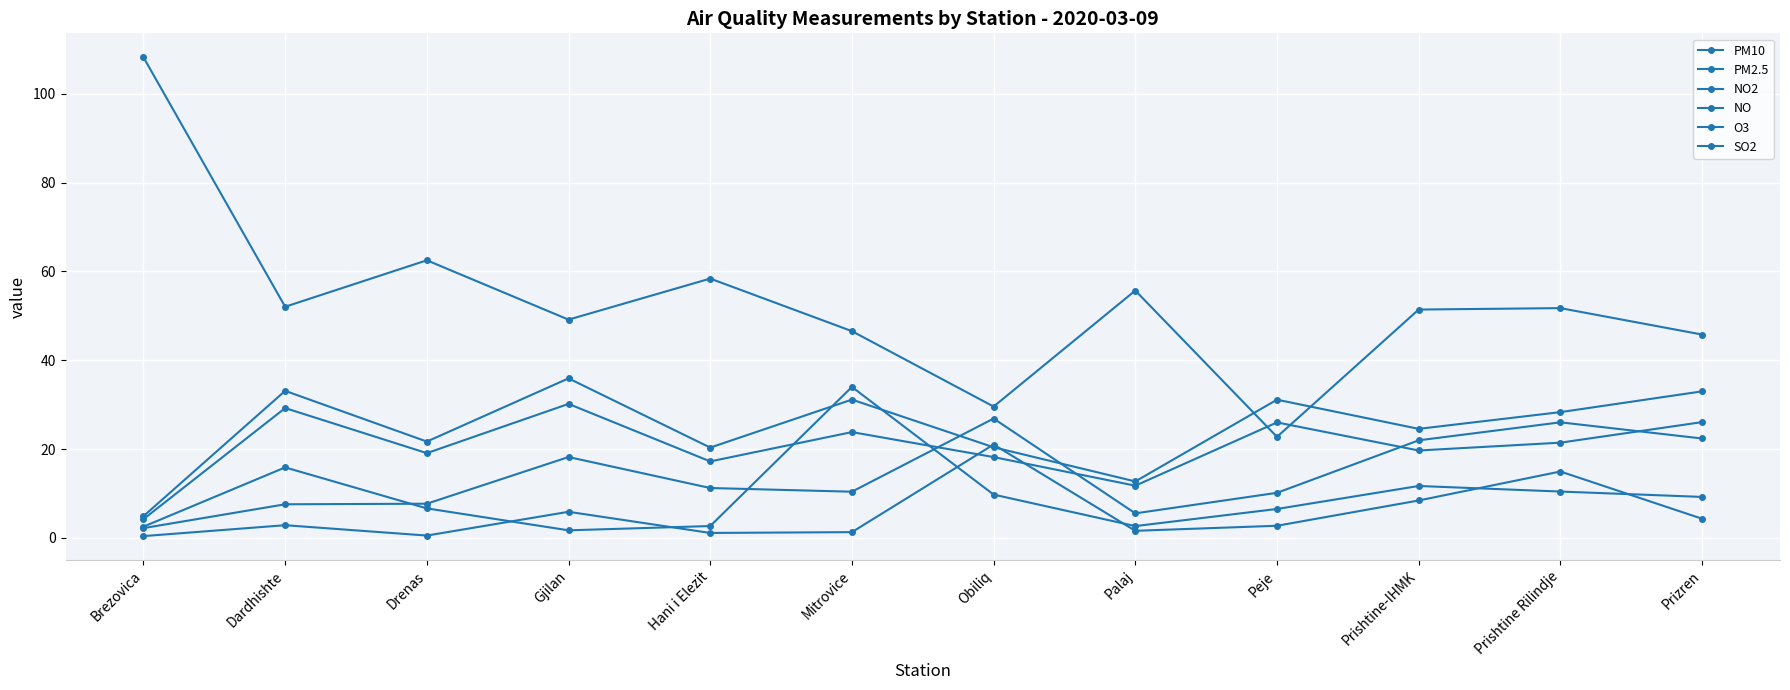

What is the value of the NO point at the 10th from the left?

8.4